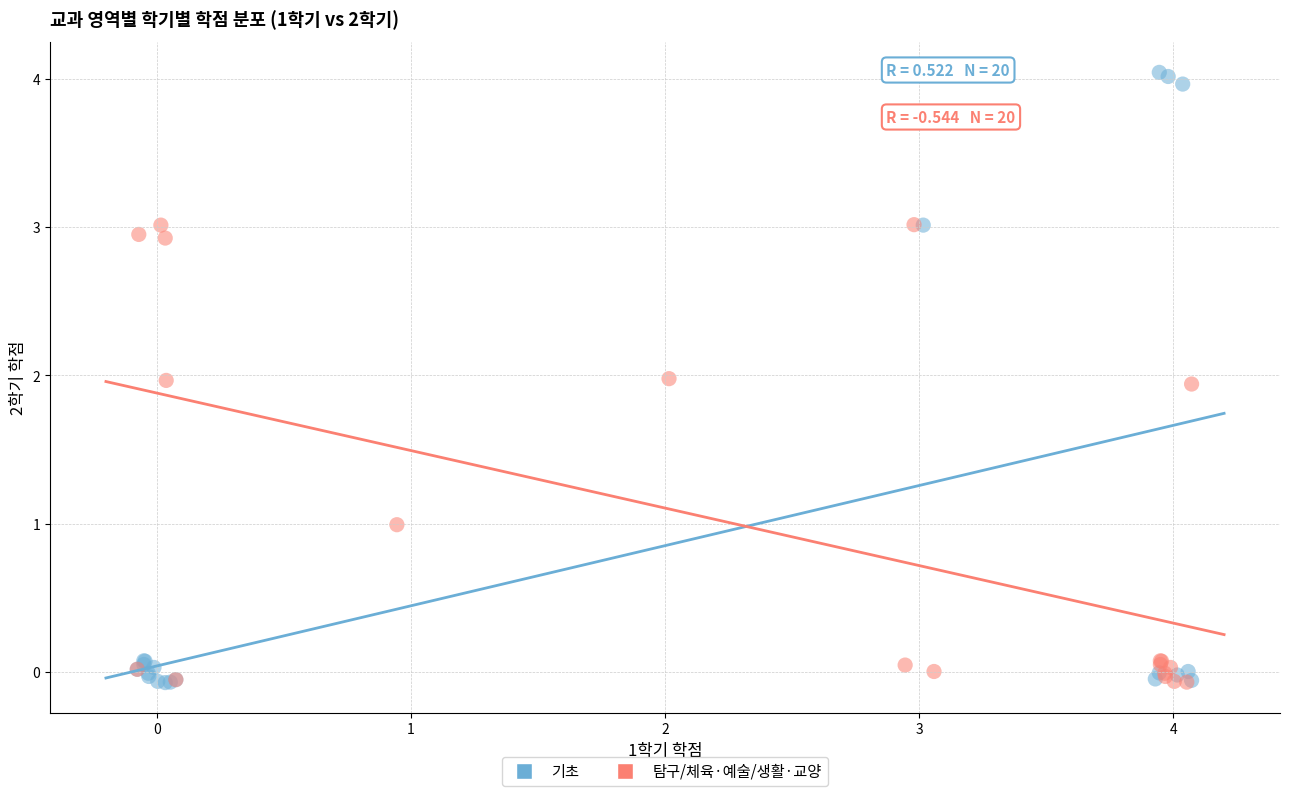

Which series has the widest spread of Y values?

기초